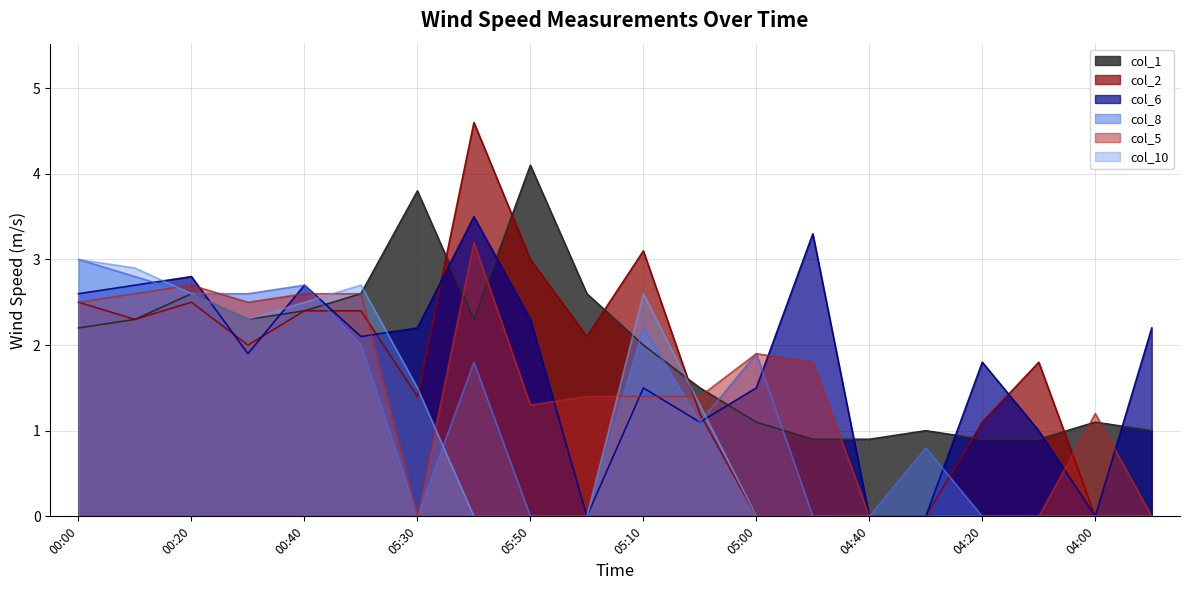

Reading left to right, extract all data points from this chart.

col_1: 2.2	2.3	2.6	2.3	2.4	2.6	3.8	2.3	4.1	2.6	2.0	1.5	1.1	0.9	0.9	1.0	0.9	0.9	1.1	1.0
col_2: 2.5	2.3	2.5	2.0	2.4	2.4	1.4	4.6	3.0	2.1	3.1	1.2	0.0	0.0	0.0	0.0	1.1	1.8	0.0	0.0
col_6: 2.6	2.7	2.8	1.9	2.7	2.1	2.2	3.5	2.3	0.0	1.5	1.1	1.5	3.3	0.0	0.0	1.8	1.0	0.0	2.2
col_8: 3.0	2.8	2.6	2.6	2.7	2.0	0.0	1.8	0.0	0.0	2.2	1.1	1.9	0.0	0.0	0.8	0.0	0.0	0.0	0.0
col_5: 2.5	2.6	2.7	2.5	2.6	2.6	0.0	3.2	1.3	1.4	1.4	1.4	1.9	1.8	0.0	0.0	0.0	0.0	1.2	0.0
col_10: 3.0	2.9	2.6	2.3	2.5	2.7	1.5	0.0	0.0	0.0	2.6	1.3	0.0	0.0	0.0	0.0	0.0	0.0	0.0	0.0